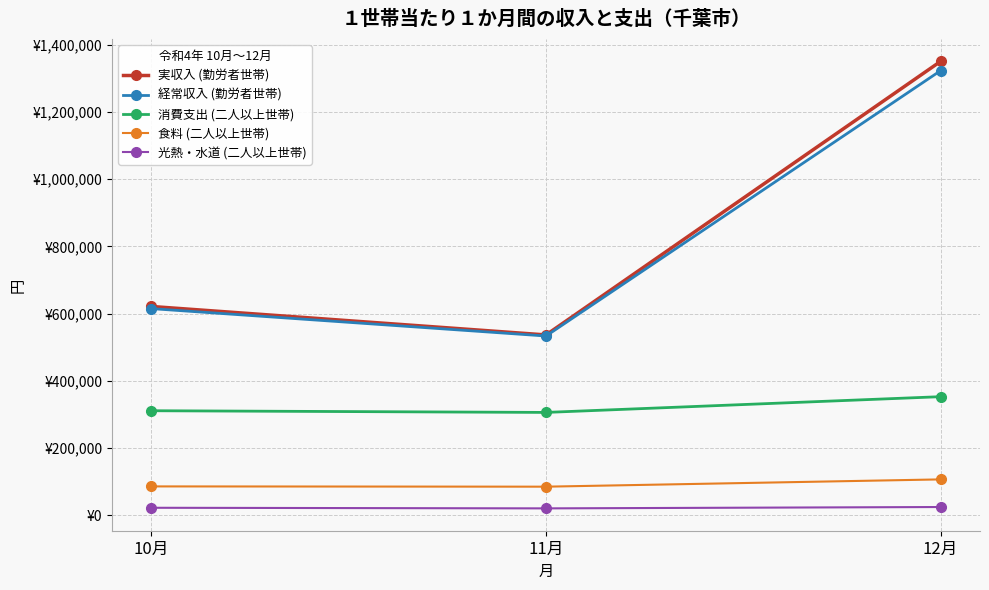

What is the approximate value of 消費支出 (二人以上世帯) at 10月?

311380